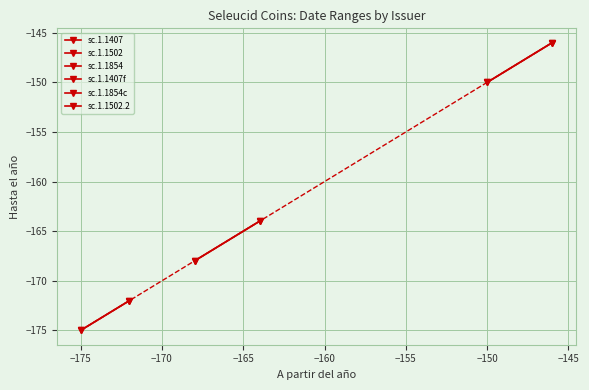

Is it true that sc.1.1502 equals -223 at −175?

False